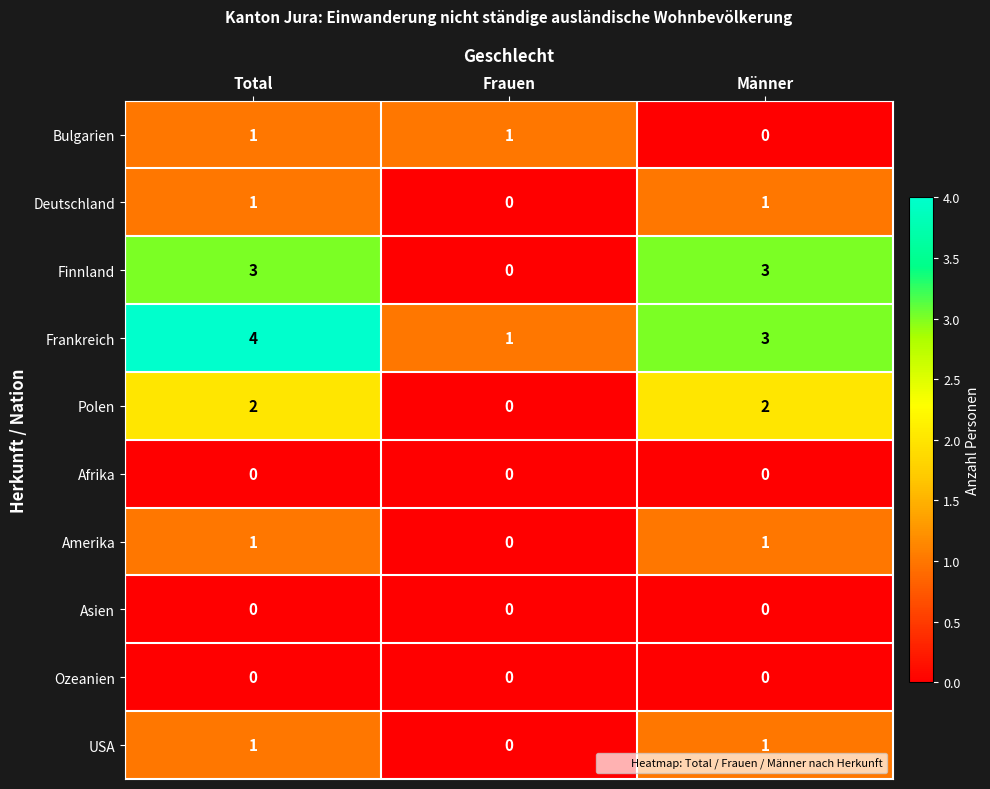

What is the maximum value shown in the chart?

4